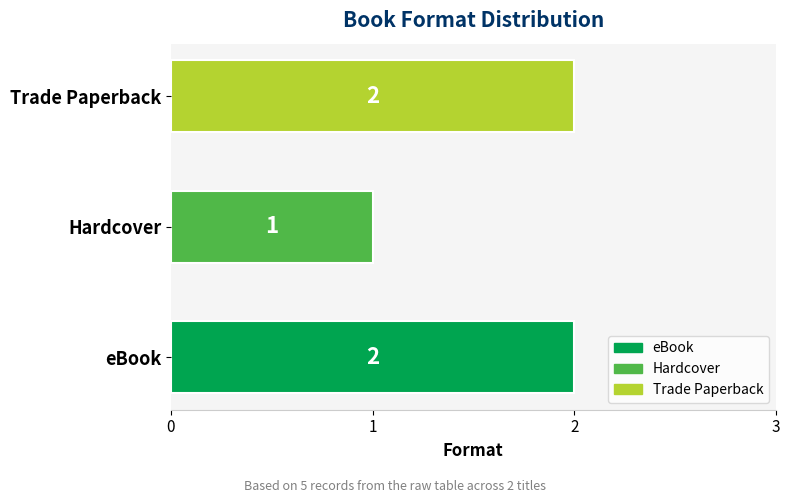

True or false: the data shows 3 at Trade Paperback.

False